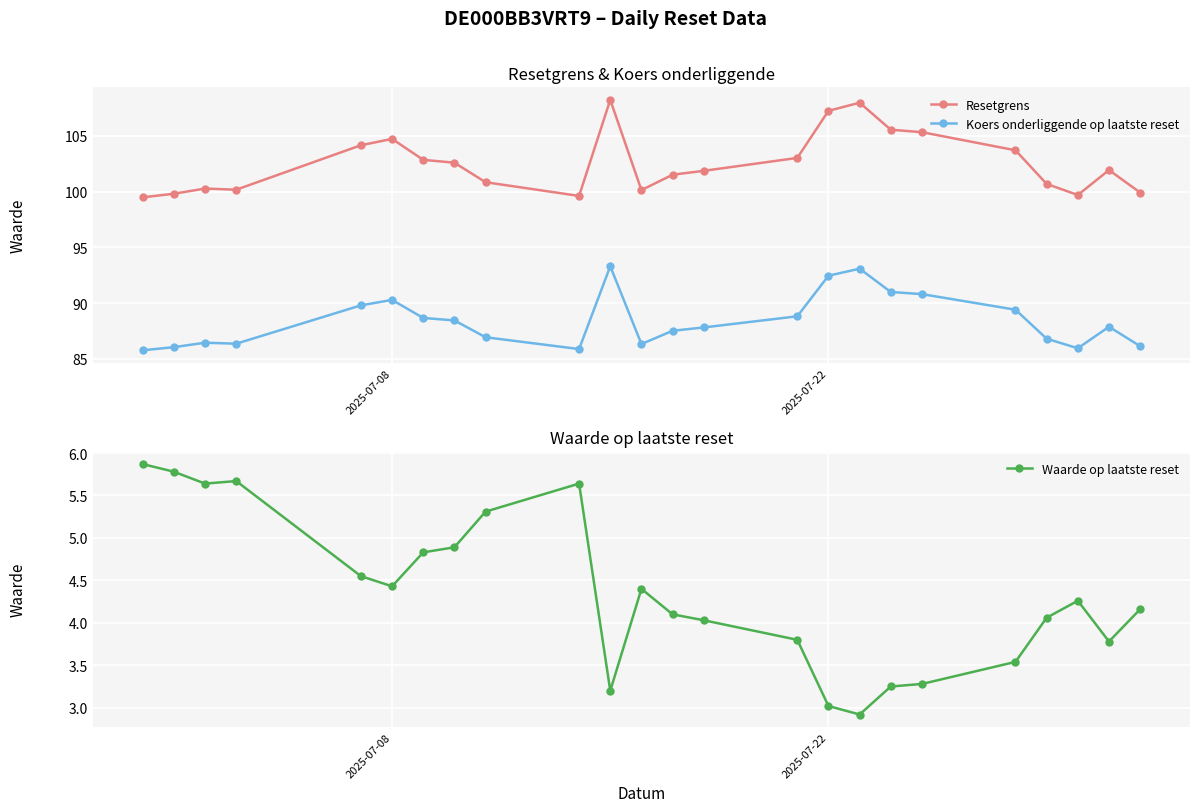

What are all the series names shown in the legend?

Resetgrens, Koers onderliggende op laatste reset, Waarde op laatste reset